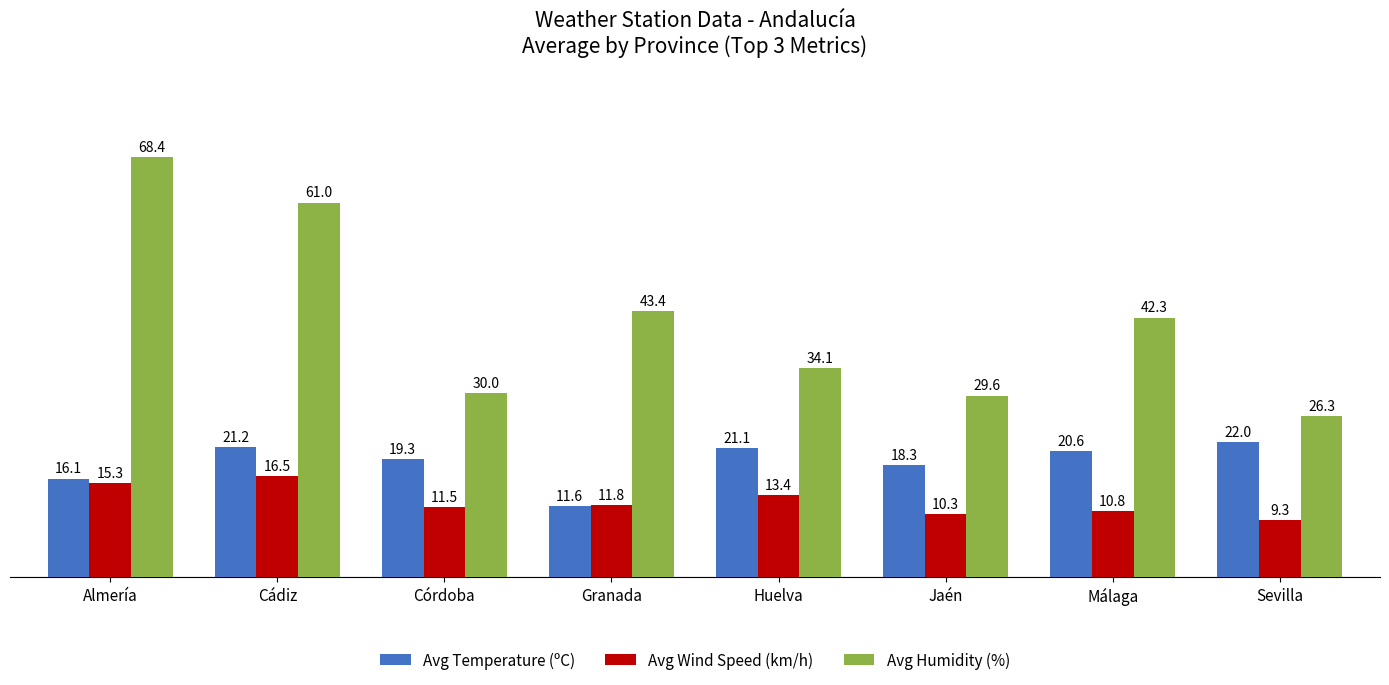

What is the minimum value for Avg Wind Speed (km/h)?

9.3